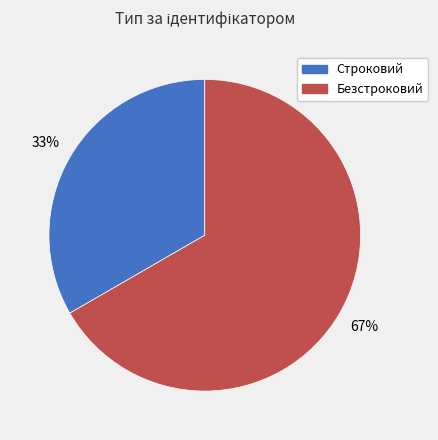

What is the ratio of the value at Безстроковий to the value at Строковий?

2.0